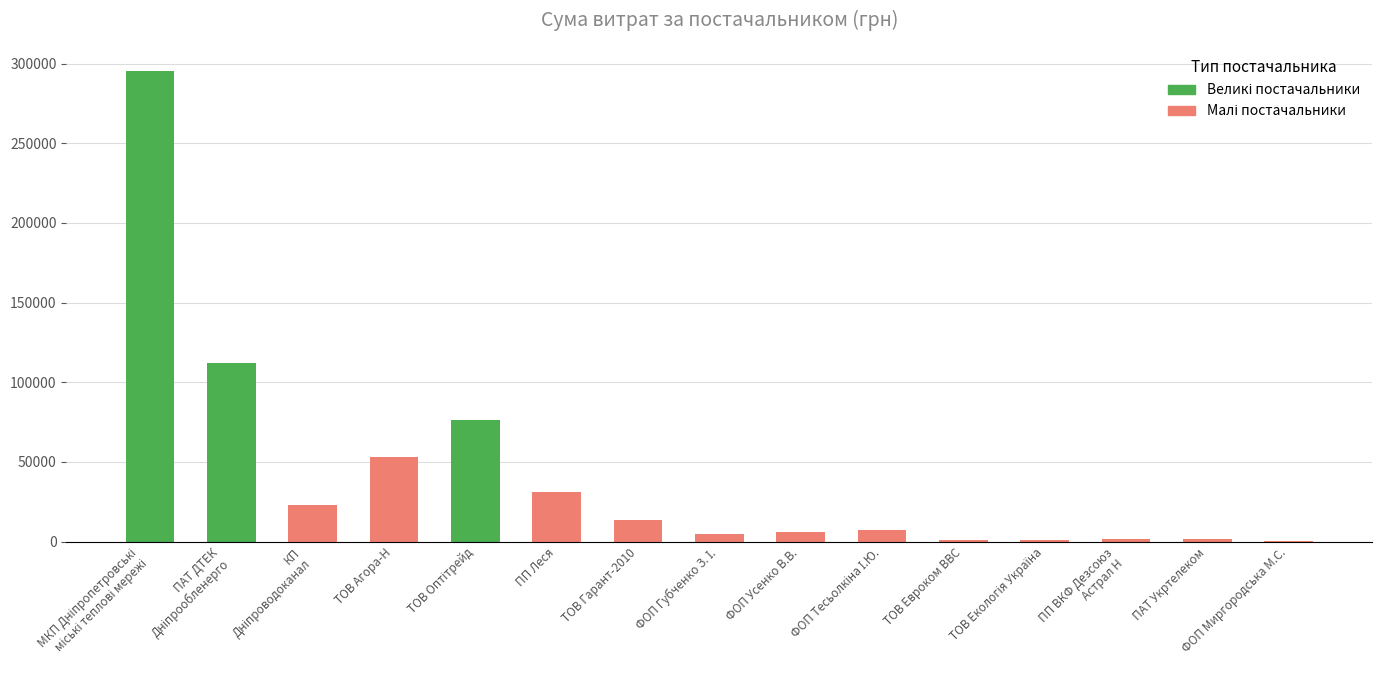

What is the greatest value displayed?

295638.6